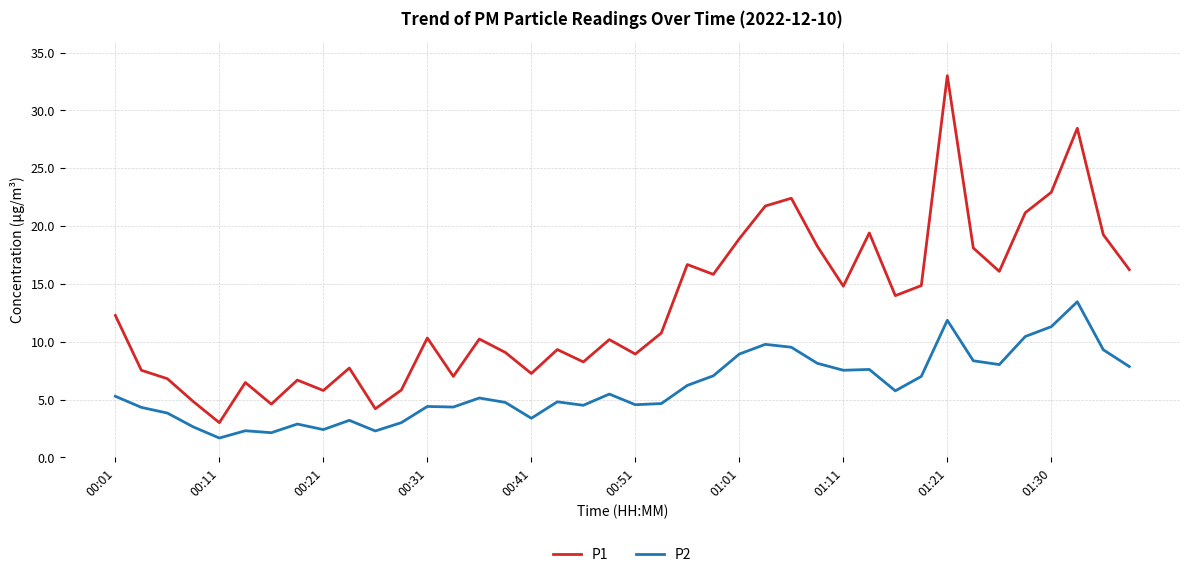

List the series in order of their peak value, lowest first.

P2, P1